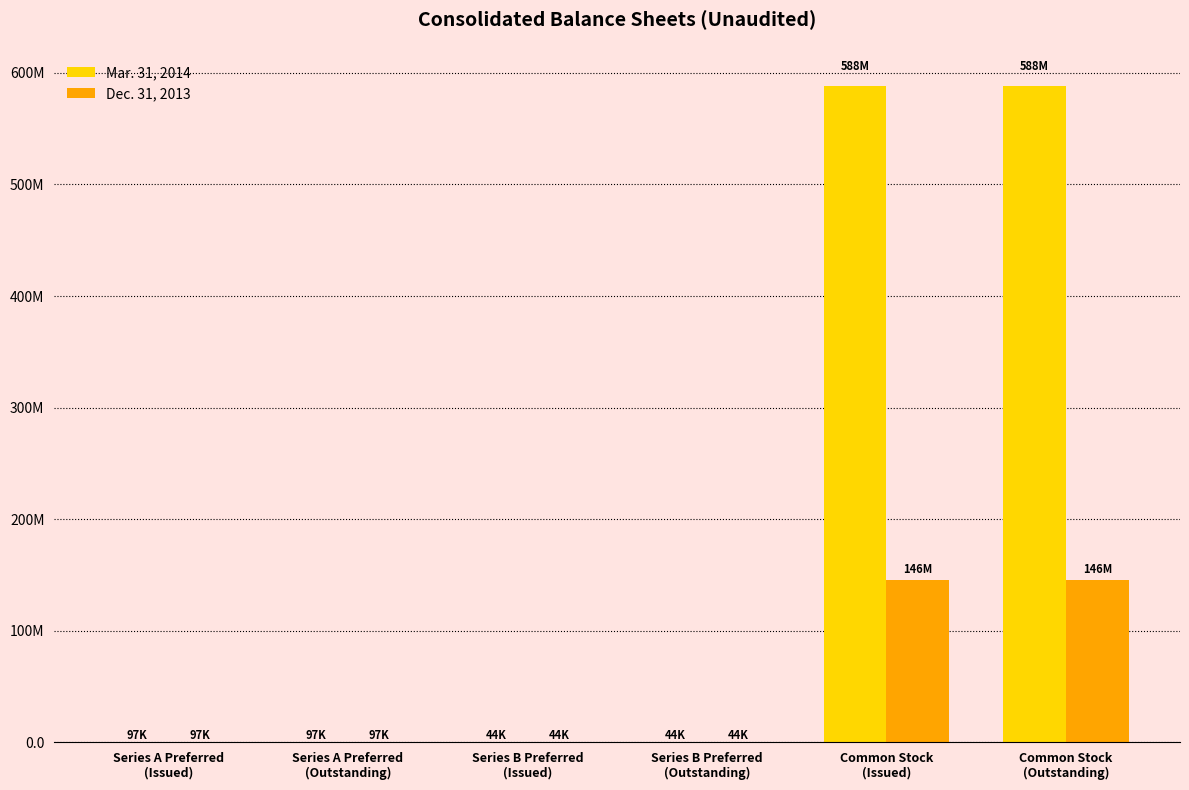

What is the label of the 3rd bar from the right?

Series B Preferred
(Outstanding)